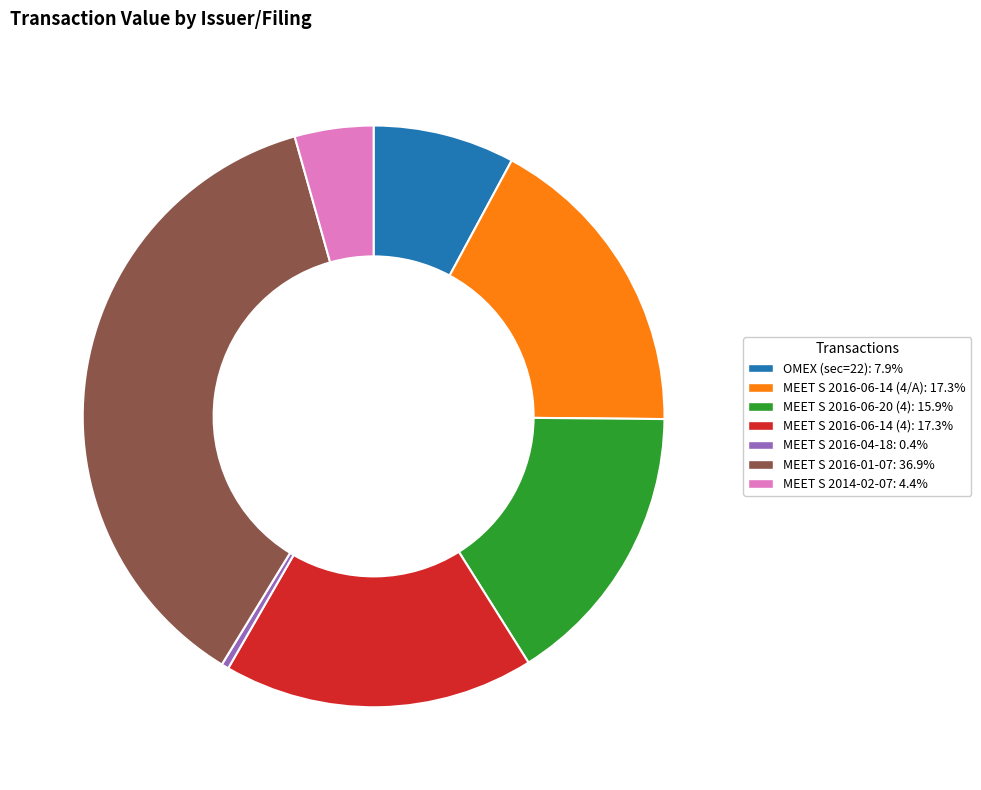

What is the largest slice in the pie chart?

MEET S 2016-01-07